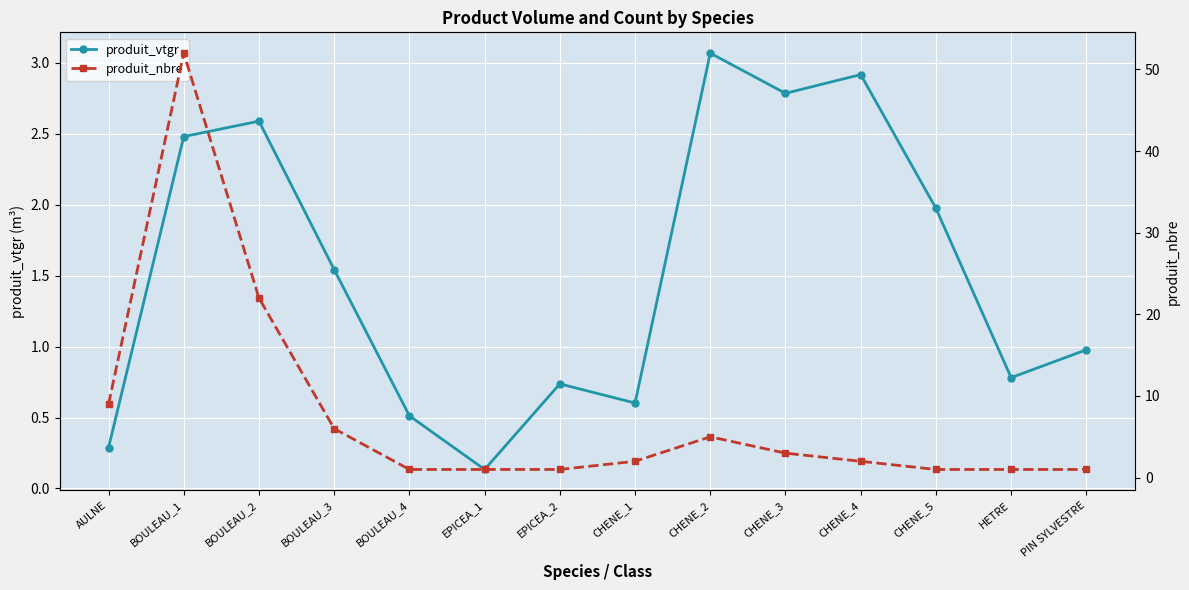

What is the difference between the maximum and minimum values in the produit_nbre series?

51.0